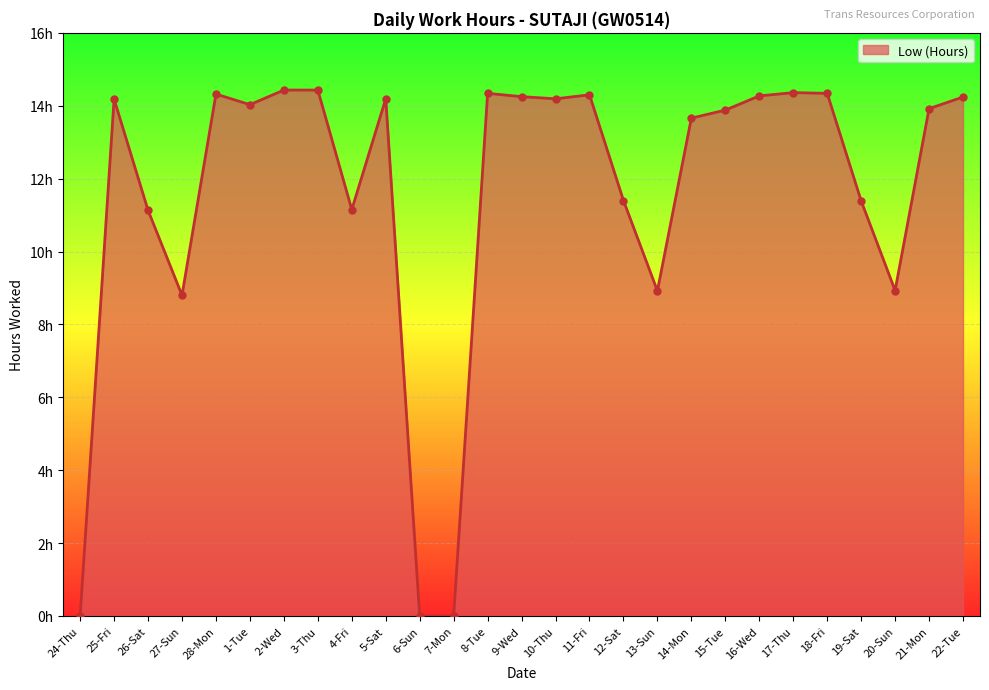

What is the value of the 22nd point from the left?

14.4